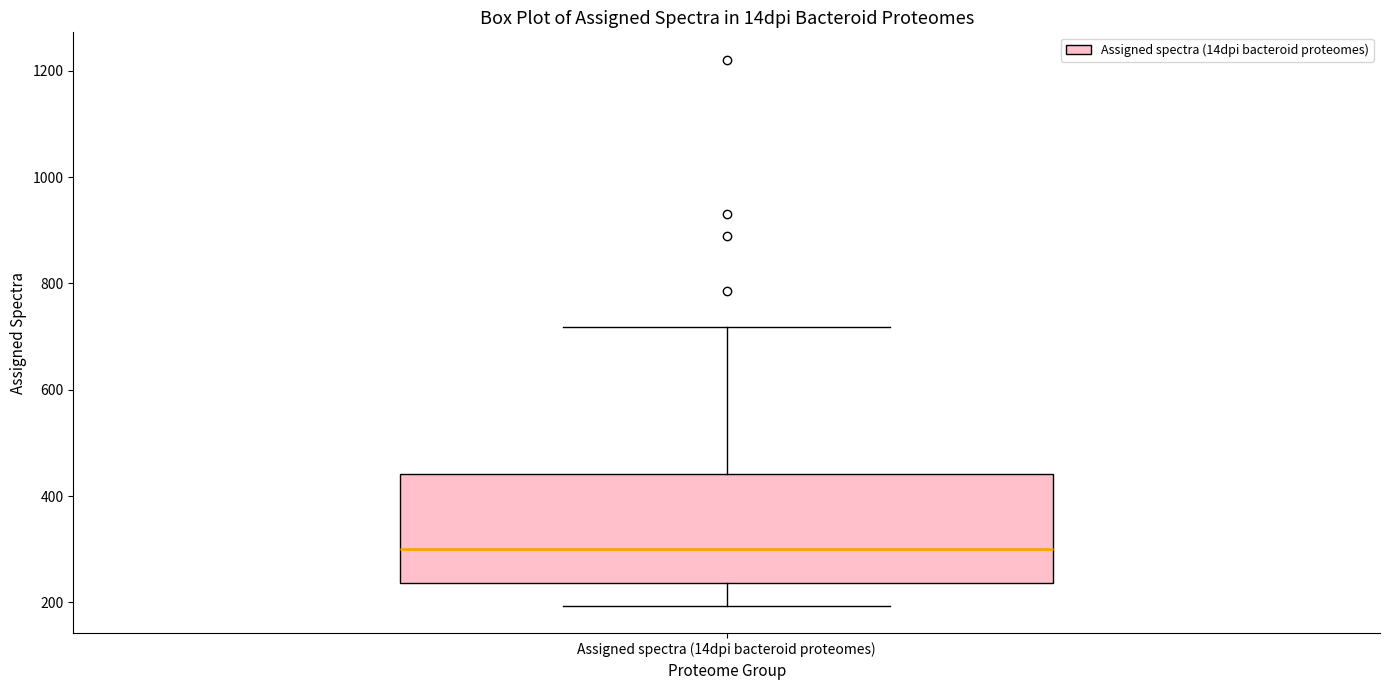

Read this box plot against the y-axis: the position of the median line, the range covered by the box, and the ends of both whiskers. The values are not printed on the chart, so give them approximately, as read against the axis.

median 300, box 240 to 440, whiskers 200 to 720